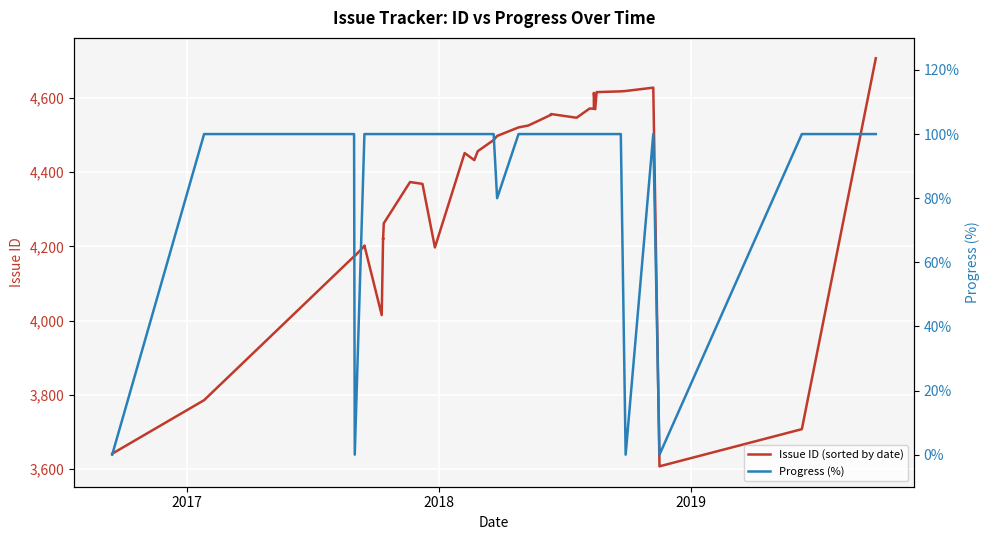

What is the difference between the second highest and minimum values in the Issue ID (sorted by date) series?

1019